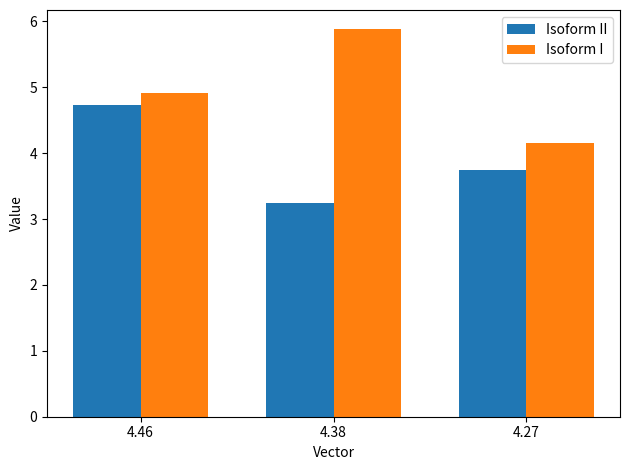

What is the value of the Isoform II bar at the 2nd from the left?

3.2